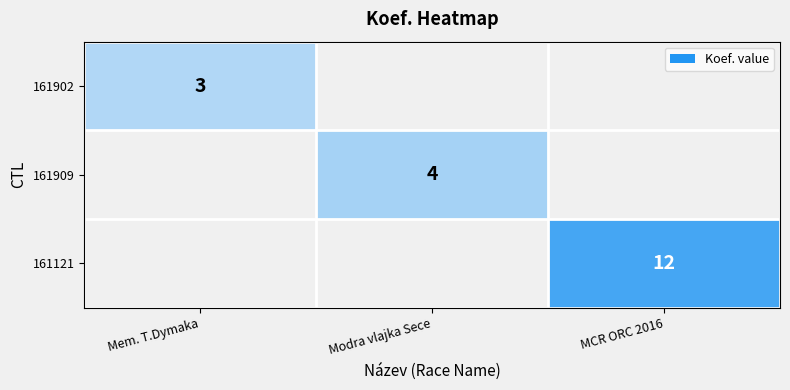

The value of 161121 at MCR ORC 2016 is 12. True or false?

True